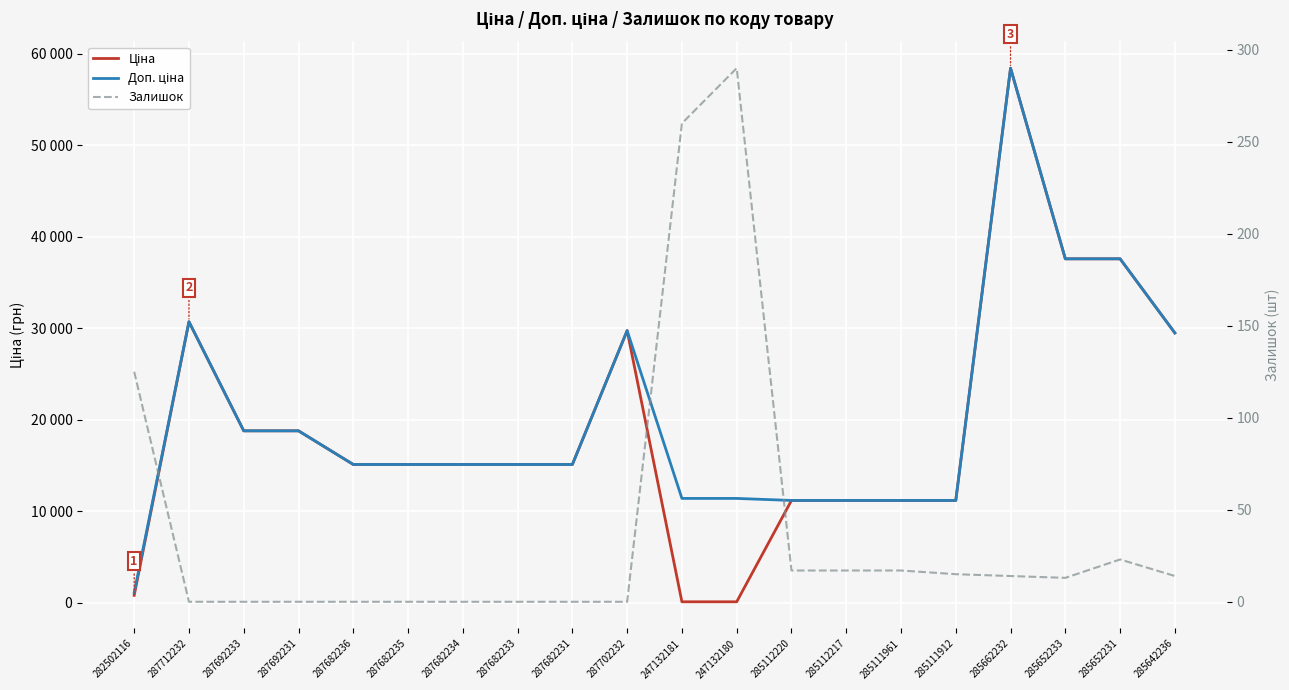

Where does the Залишок series first go above 14?

282502116